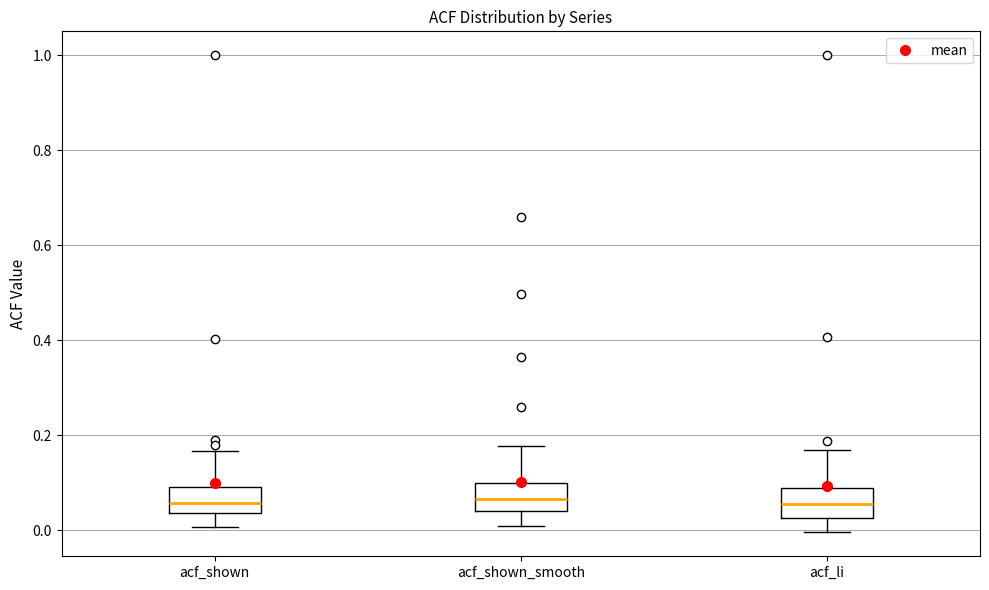

Where is the lower edge of the box for acf_shown_smooth on the y-axis? The values are not printed on the chart, so give them approximately, as read against the axis.

0.04